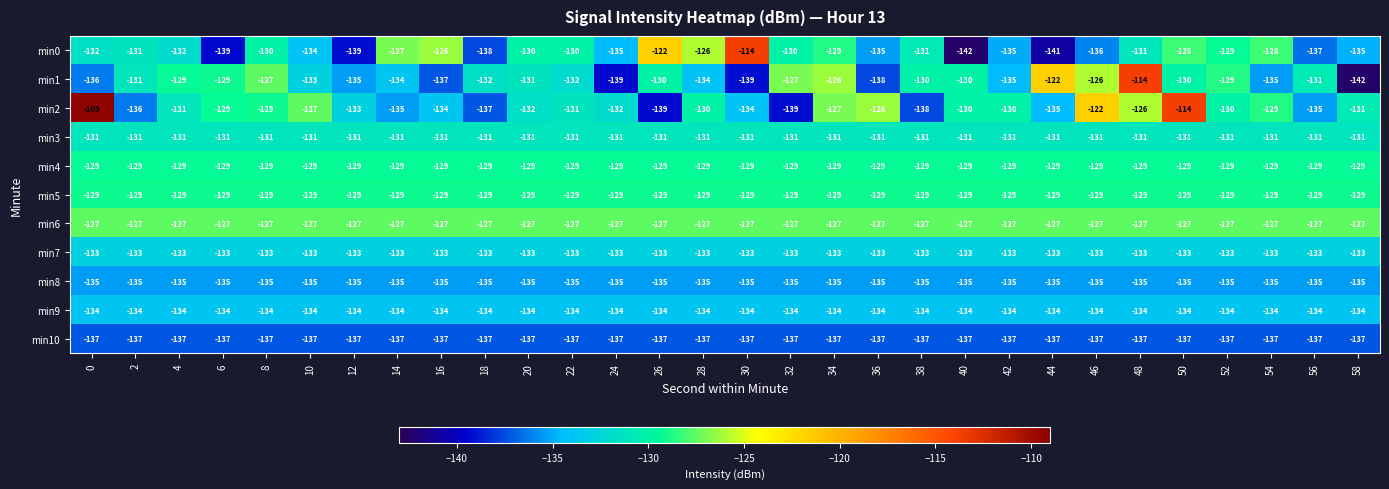

What is the total value across all series at 32?

-1451